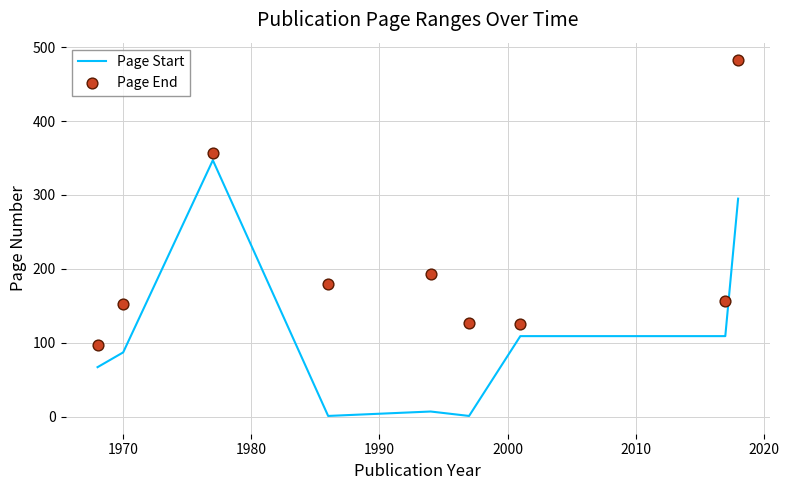

Which series has the largest Y range (max minus min)?

Page End